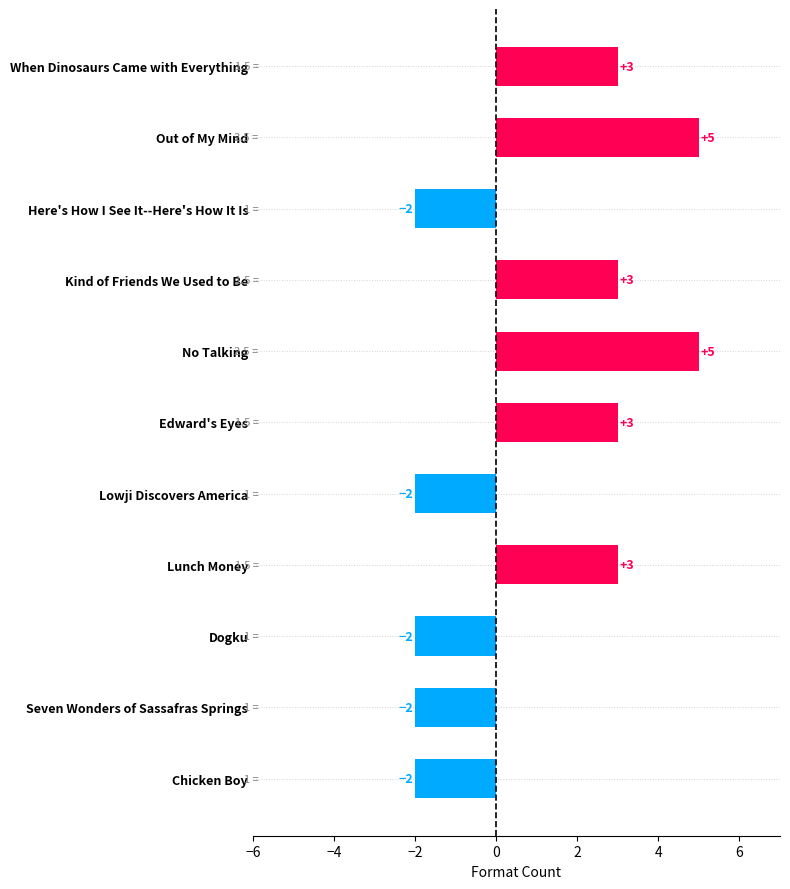

What is the value of the 4th bar from the top?

3